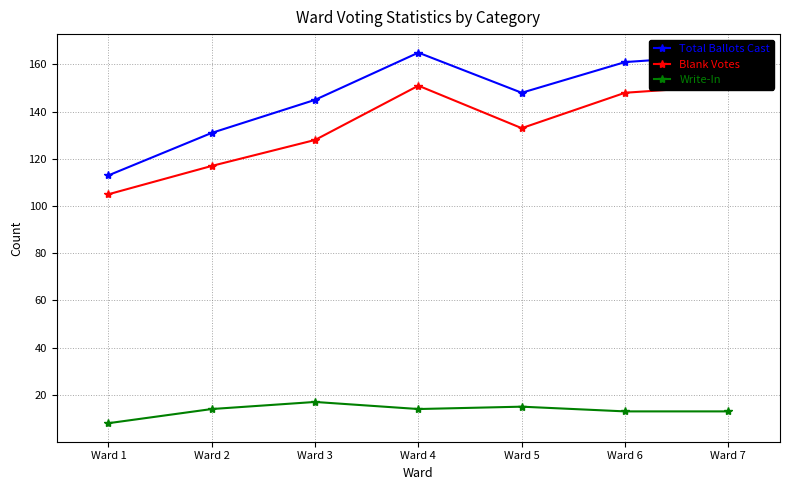

Count the number of data series in this chart.

3